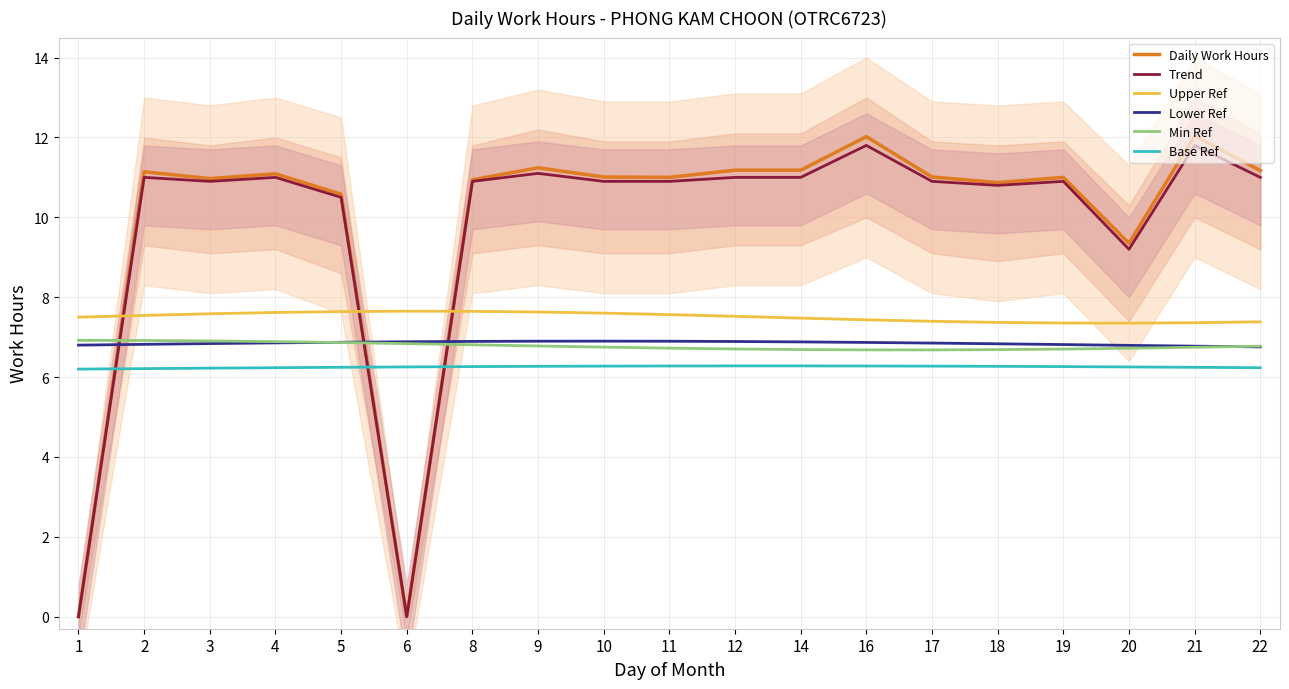

List the labels in order of Base Ref value, smallest first.

1, 2, 3, 22, 4, 21, 5, 20, 6, 19, 8, 18, 9, 17, 10, 16, 11, 14, 12